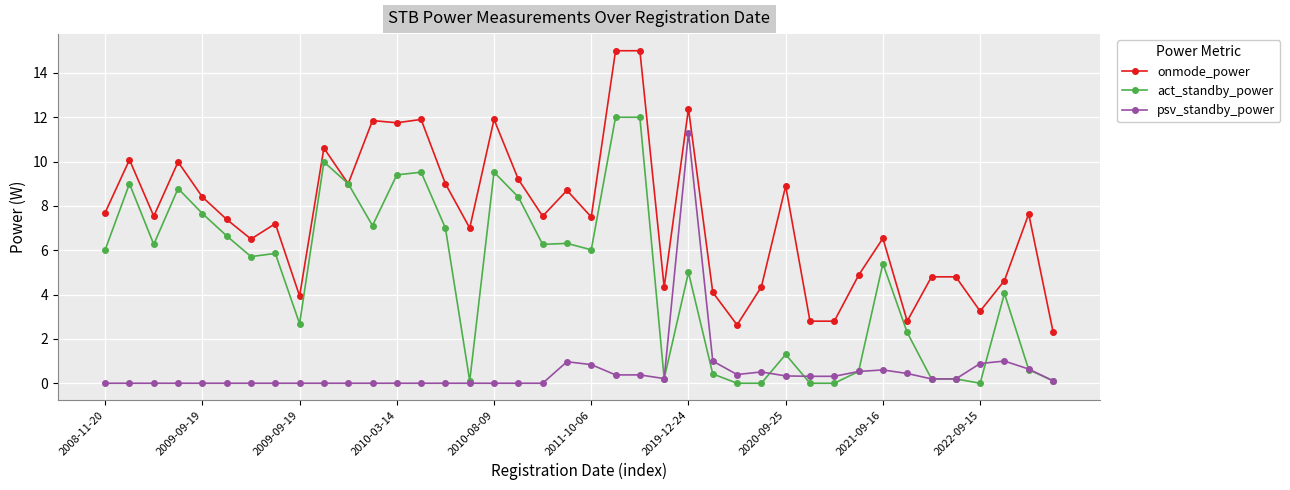

What is the sum of all act_standby_power values?

191.6